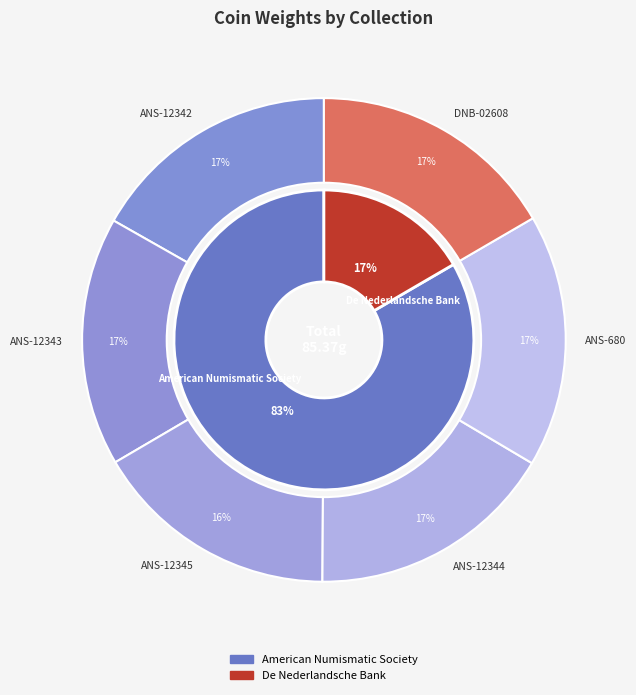

Is it true that GR-02608 is 26% of the pie?

False